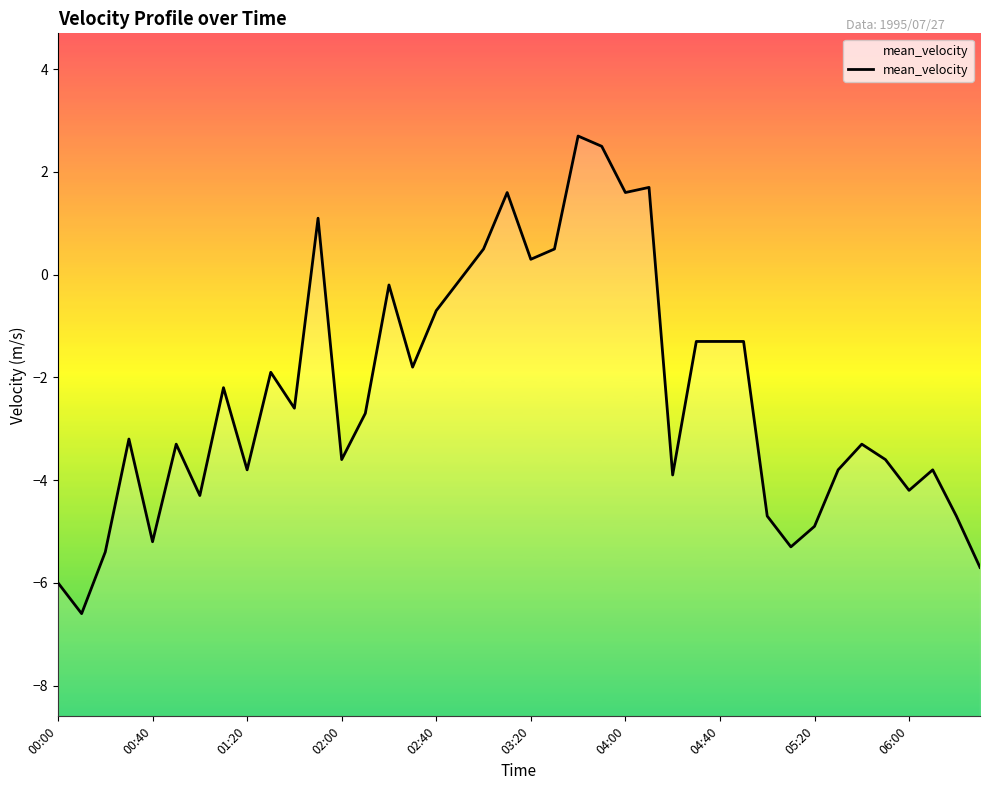

What is the minimum value shown in the chart?

-6.6